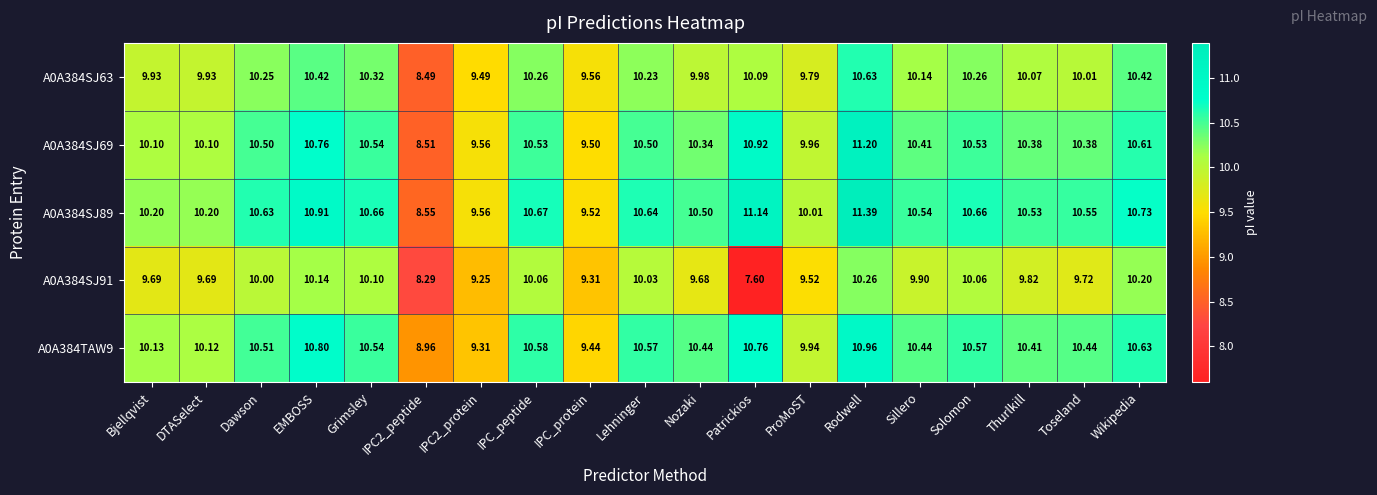

Where does the A0A384SJ91 series first go above 9?

Bjellqvist